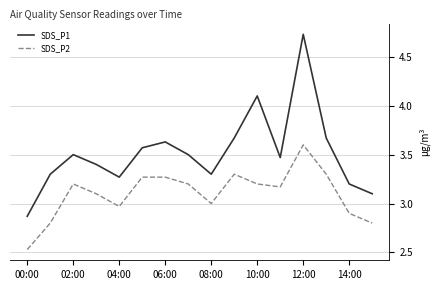

True or false: SDS_P2 and SDS_P1 cross at least once.

False